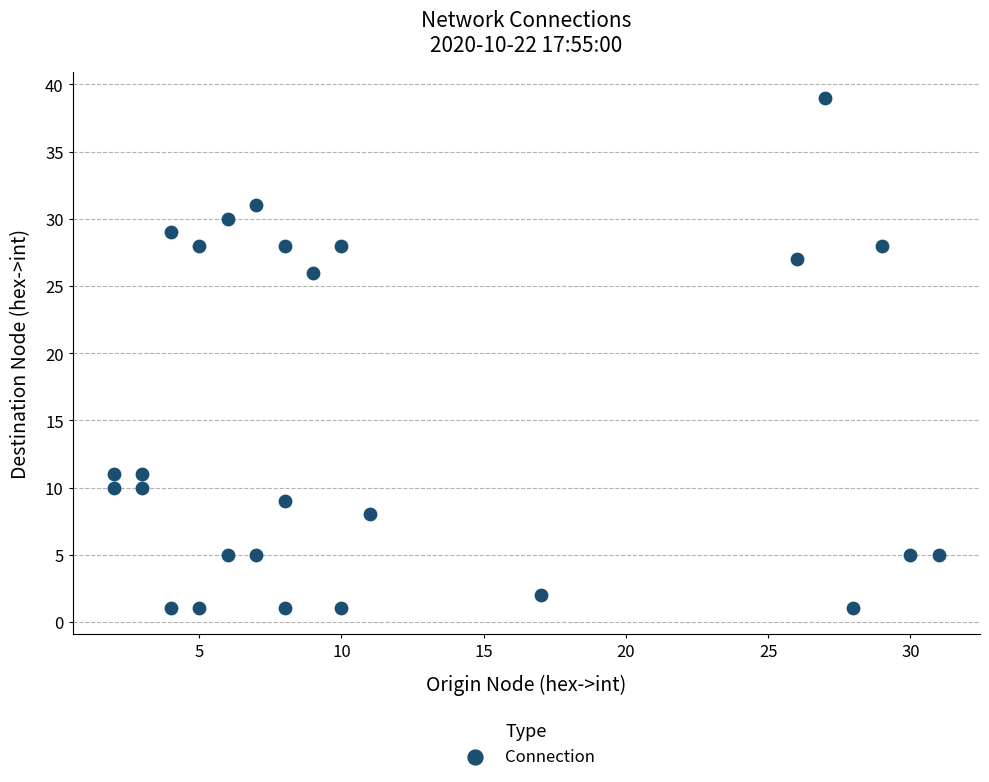

What Y value in the scatter plot is closest to 20?

26